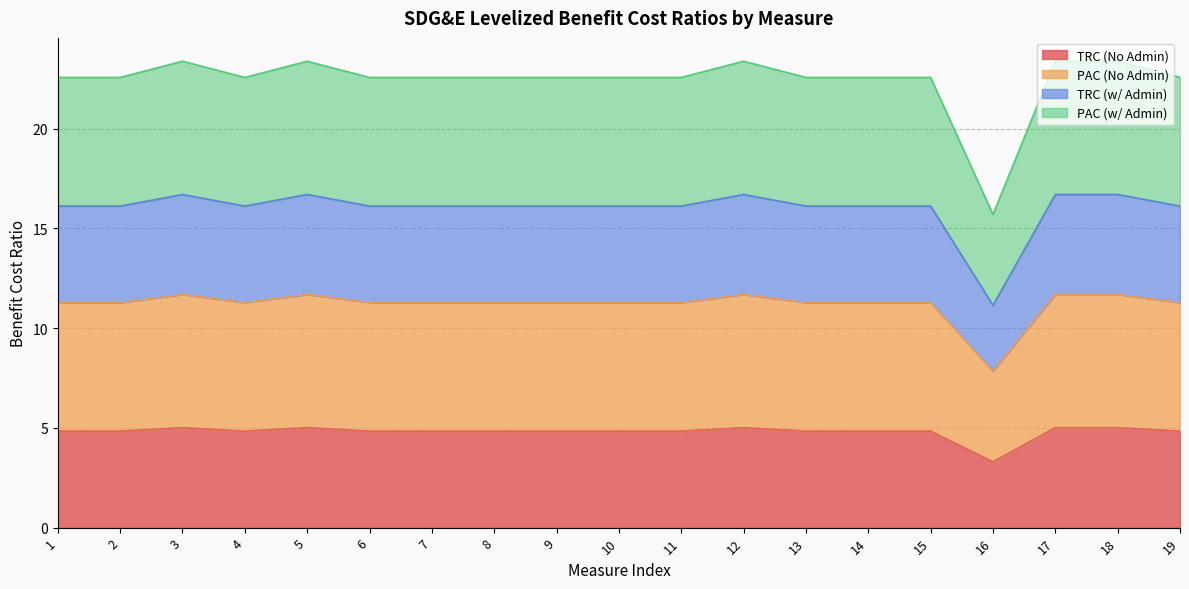

True or false: PAC (w/ Admin) has a value of 22.6 at 2.

True